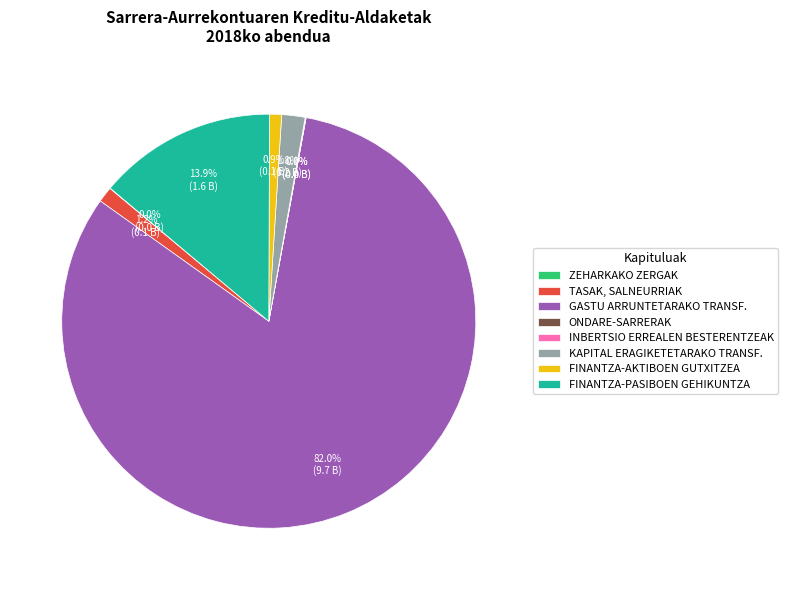

What is the largest slice in the pie chart?

GASTU ARRUNTETARAKO TRANSF.